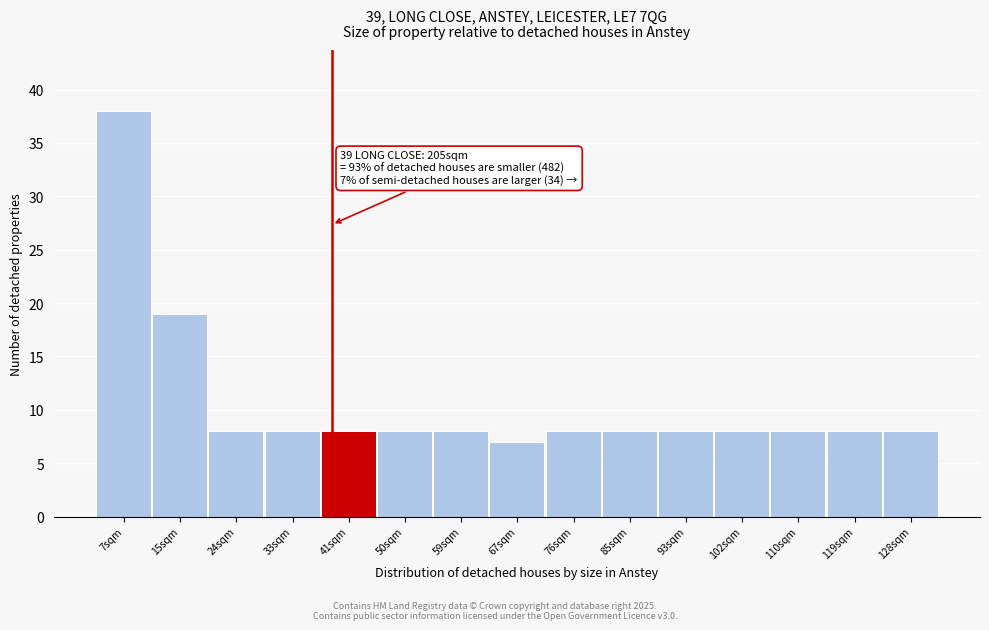

Reading right to left, transcribe all the data shown in this chart.

8	8	8	8	8	8	8	7	8	8	8	8	8	19	38